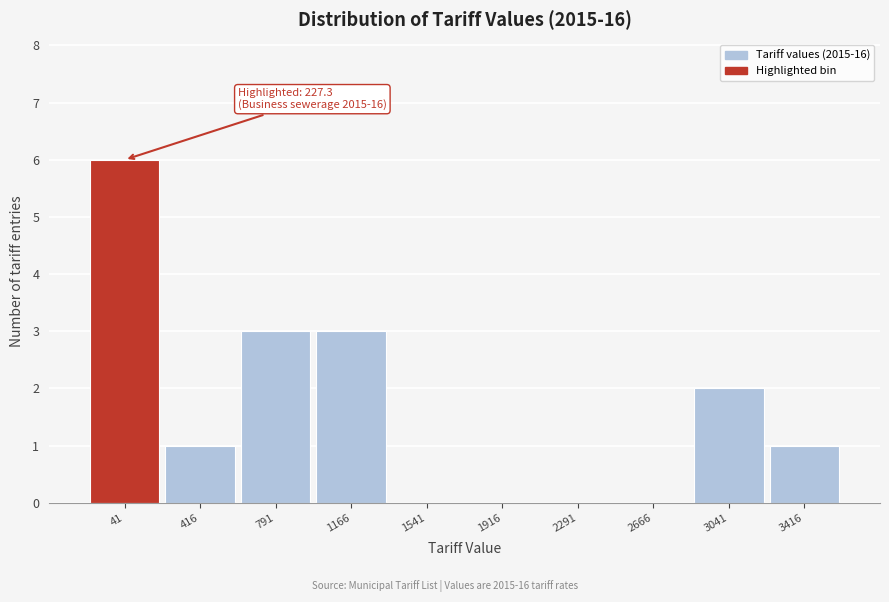

Reading left to right, list all the values displayed in this chart.

41=6	416=1	791=3	1166=3	1541=0	1916=0	2291=0	2666=0	3041=2	3416=1